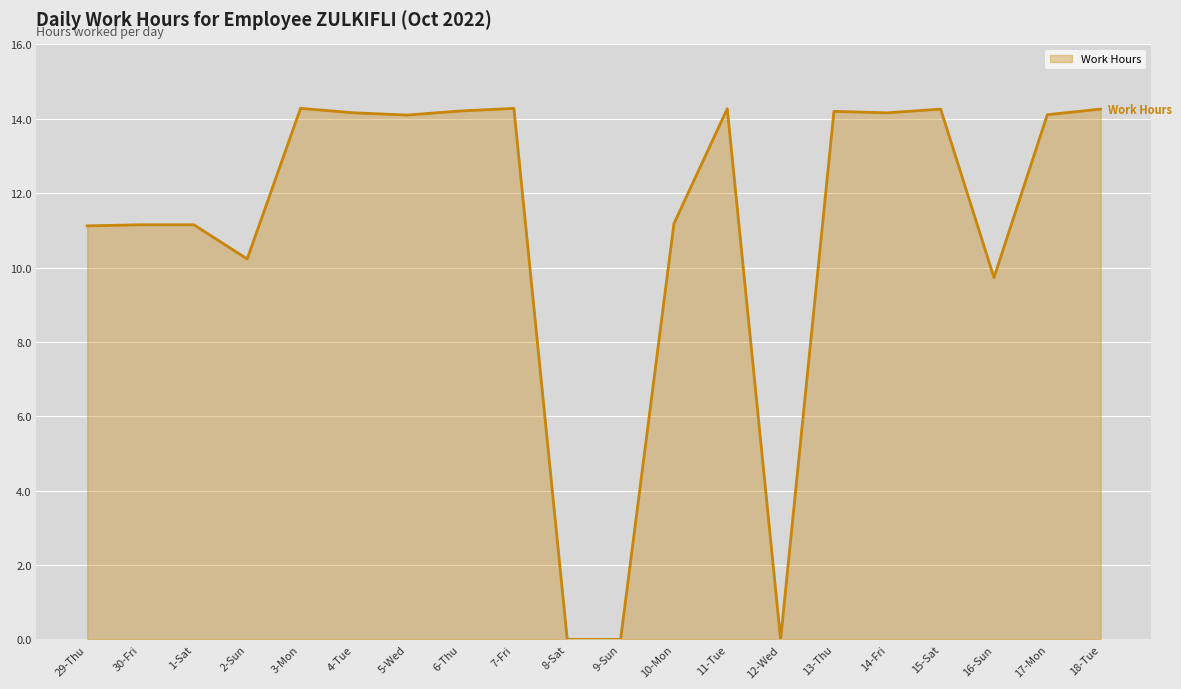

What position from the right is 12-Wed?

7